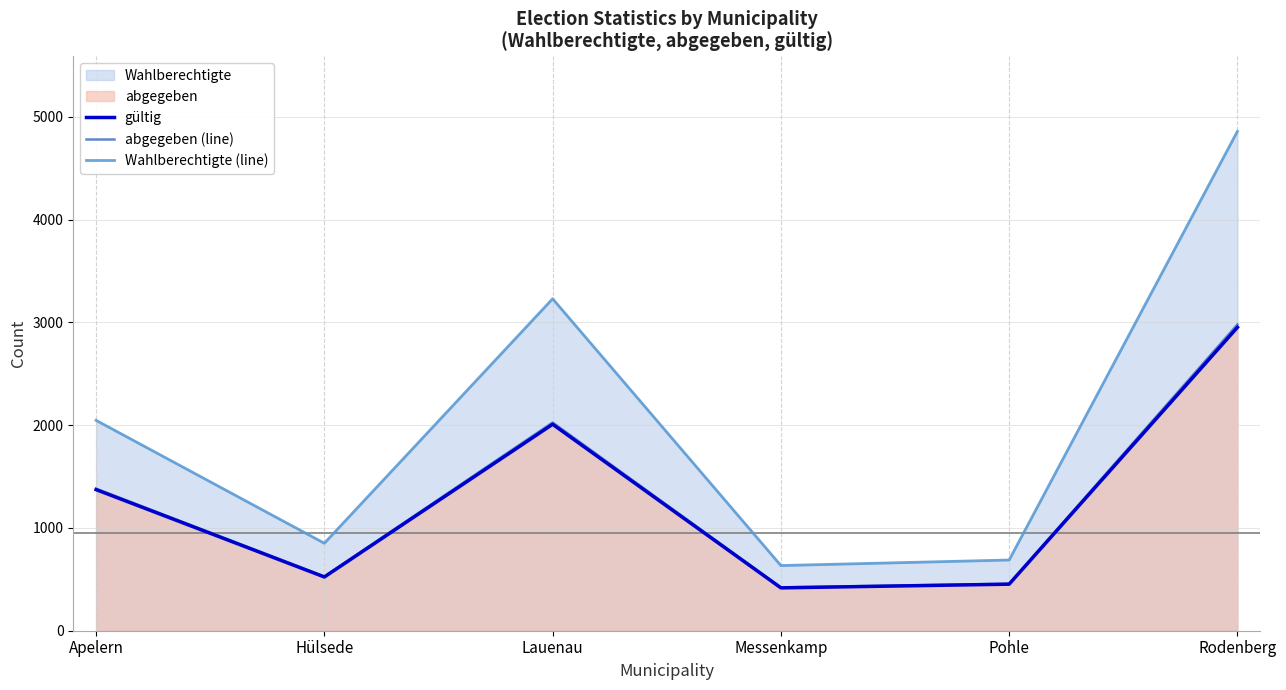

What is the sum of the abgegeben (line) values at Hülsede and Lauenau?

2554